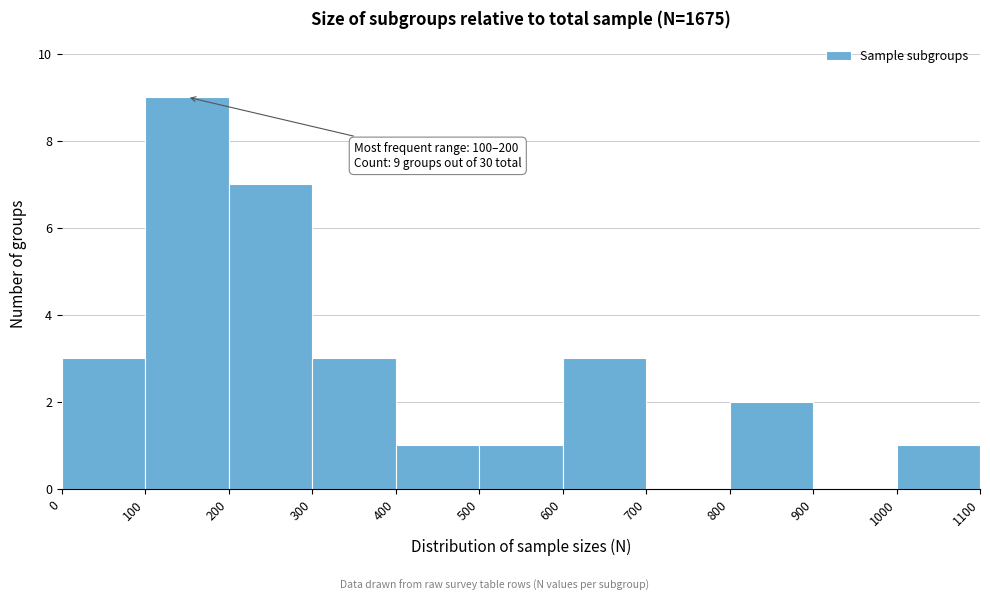

Which range on the x-axis has the tallest bar?

100 to 200